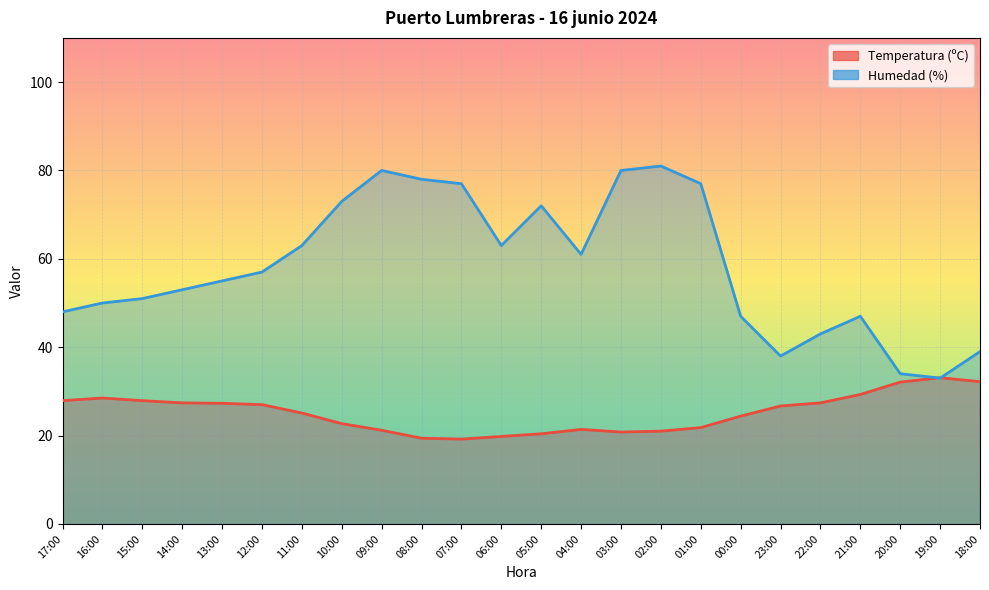

Is it true that Temperatura (ºC) equals 19.8 at 06:00?

True